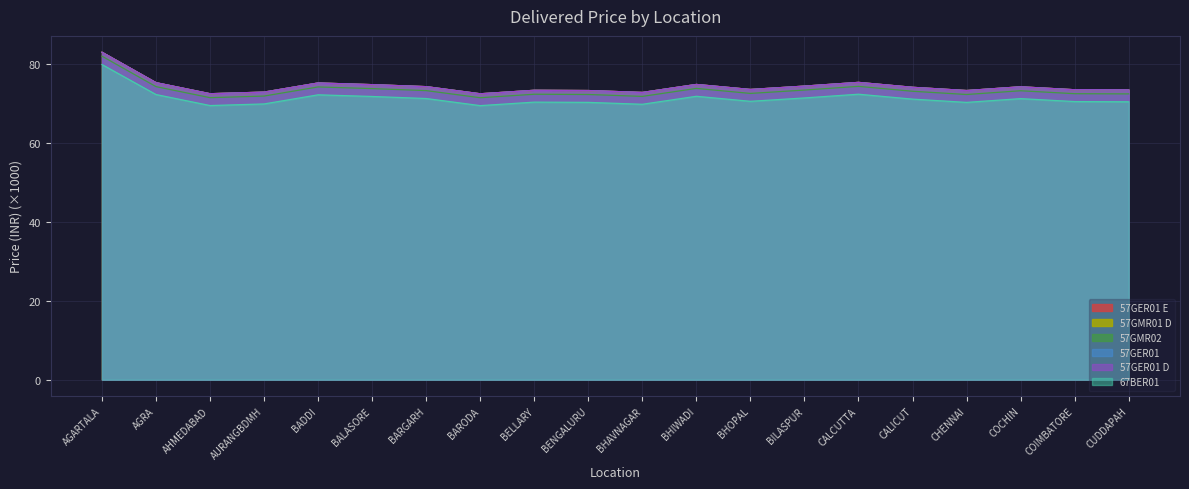

What position from the right is BALASORE?

15